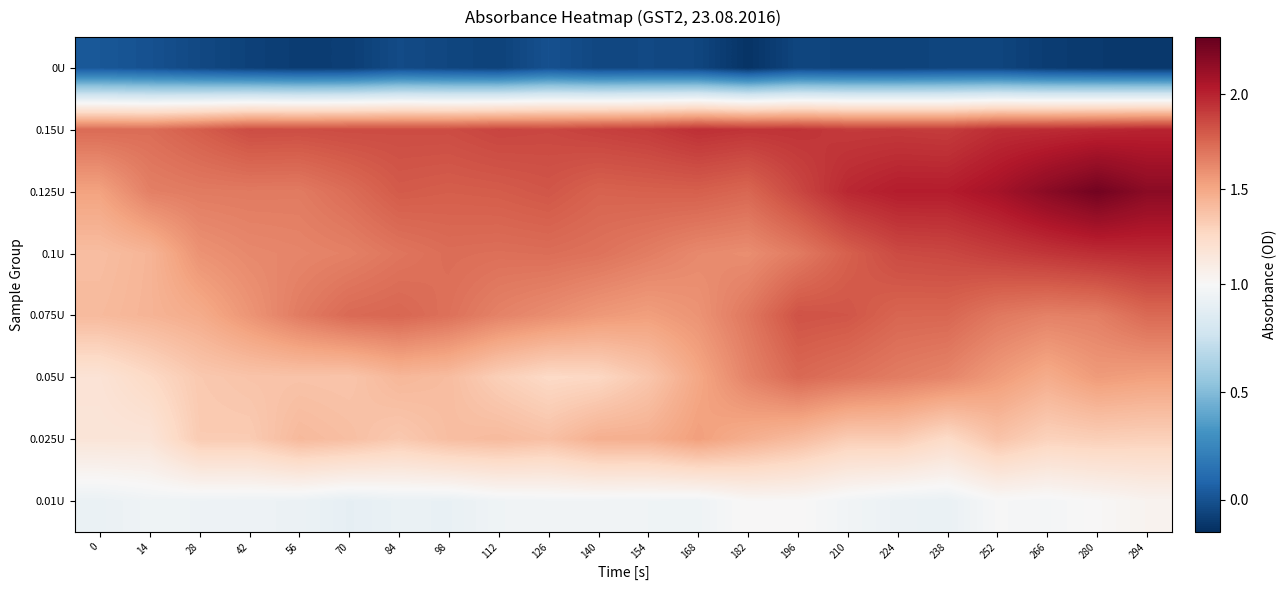

How many data points does each series have?

22